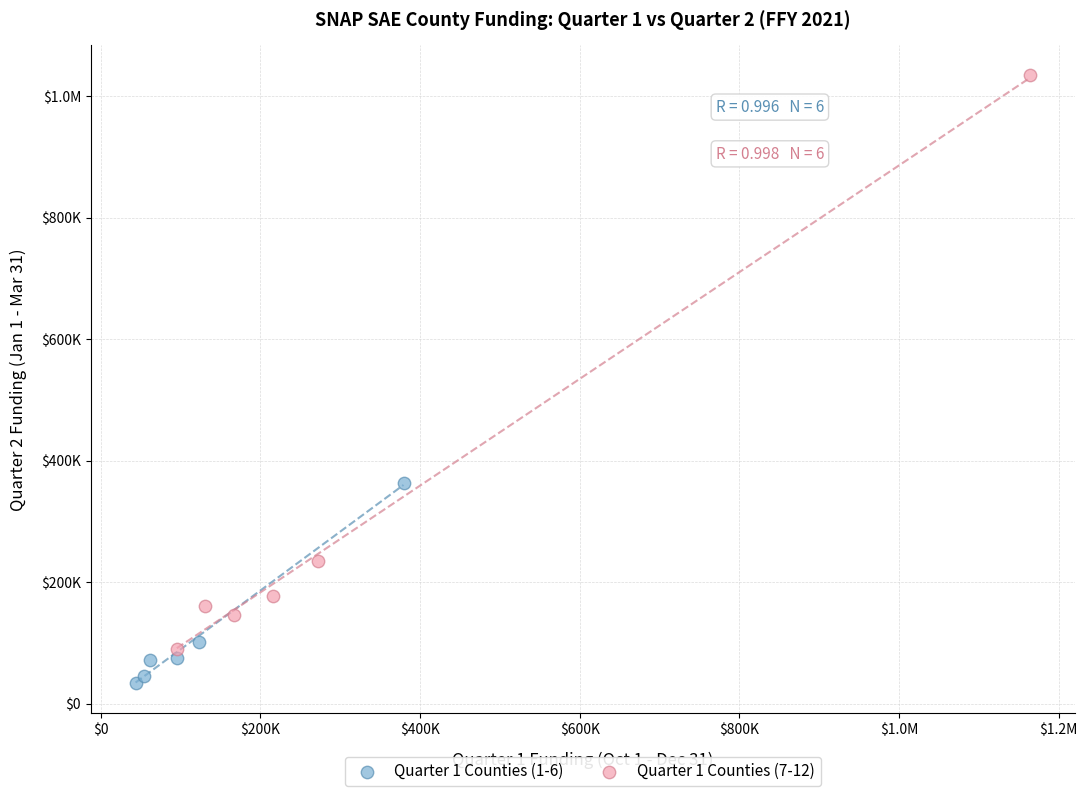

What are all the series names shown in the legend?

Quarter 1 Counties (1-6), Quarter 1 Counties (7-12)